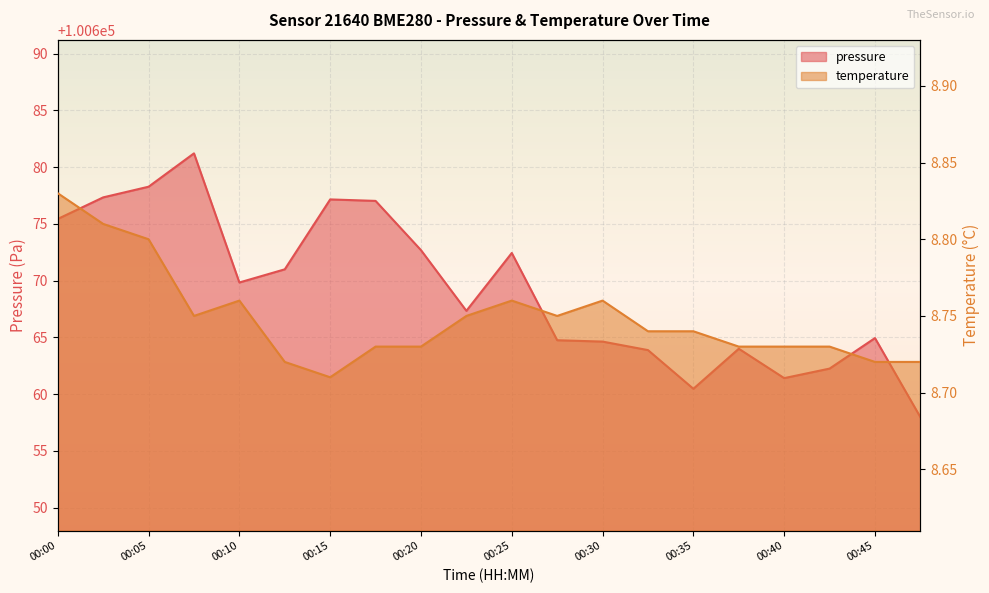

Reading left to right, extract all data points from this chart.

pressure: 100675.4	100677.3	100678.3	100681.2	100669.8	100671.0	100677.2	100677.0	100672.7	100667.3	100672.4	100664.8	100664.6	100663.9	100660.5	100664.0	100661.4	100662.2	100664.9	100658.0
temperature: 8.8	8.8	8.8	8.8	8.8	8.7	8.7	8.7	8.7	8.8	8.8	8.8	8.8	8.7	8.7	8.7	8.7	8.7	8.7	8.7